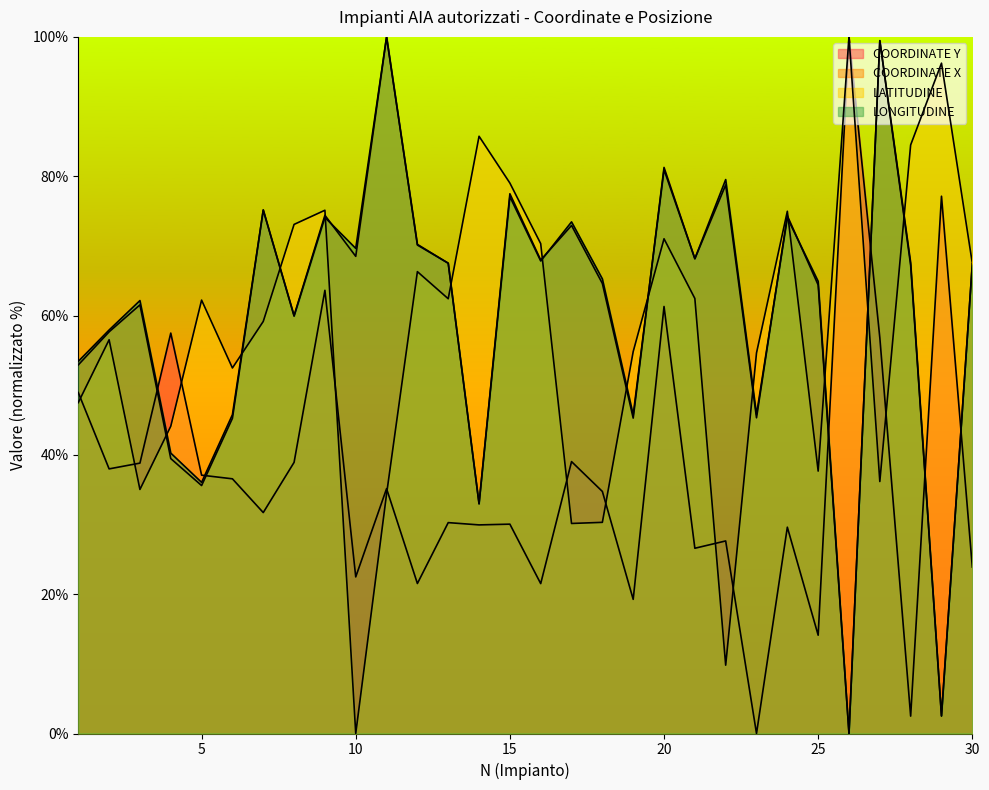

At which category does COORDINATE X reach its first local peak?

3